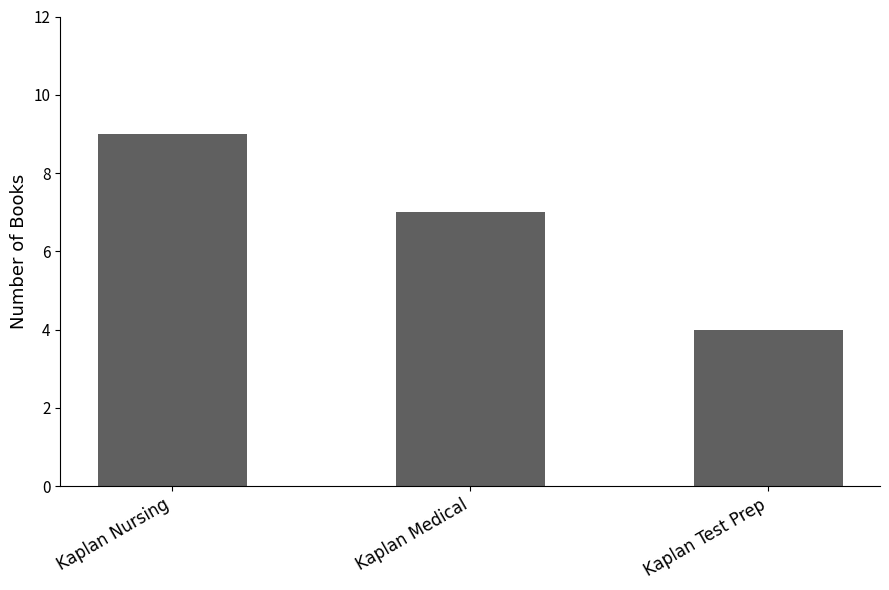

What is the value of the 1st bar from the left?

9